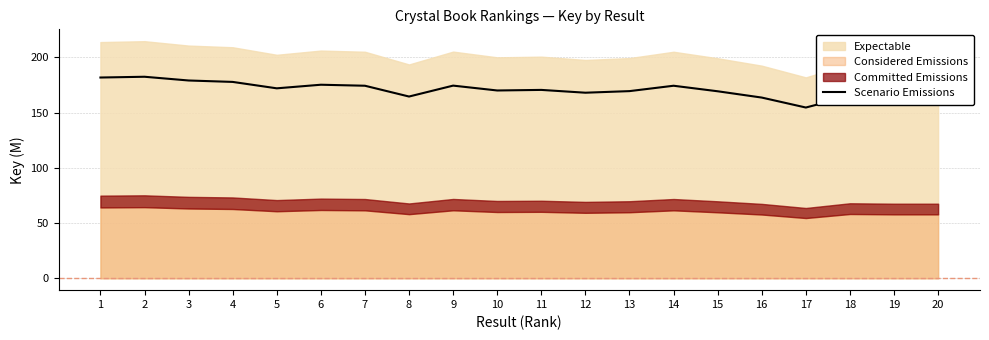

At which label is the value closest to 168?

12